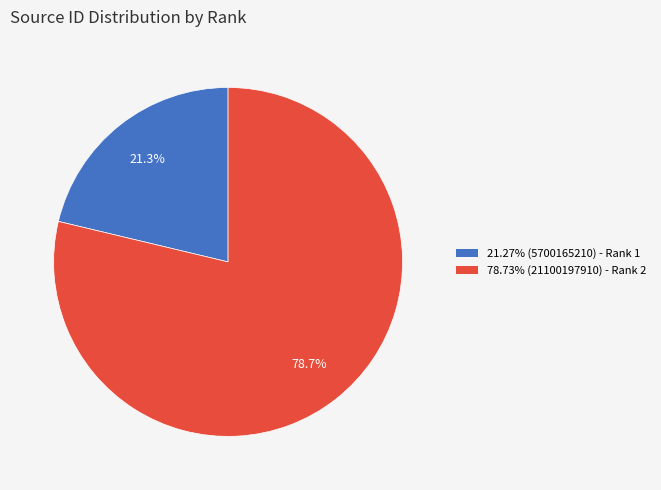

Does any single category account for the majority?

Yes